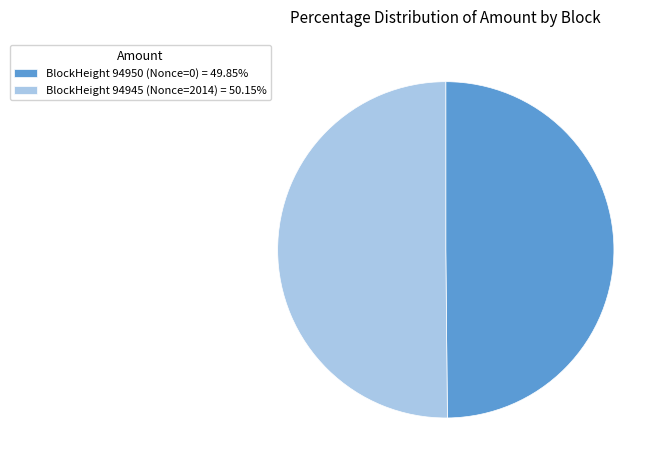

What is the ratio of the value at BlockHeight 94950 (Nonce=0) = 49.85% to the value at BlockHeight 94945 (Nonce=2014) = 50.15%?

1.0